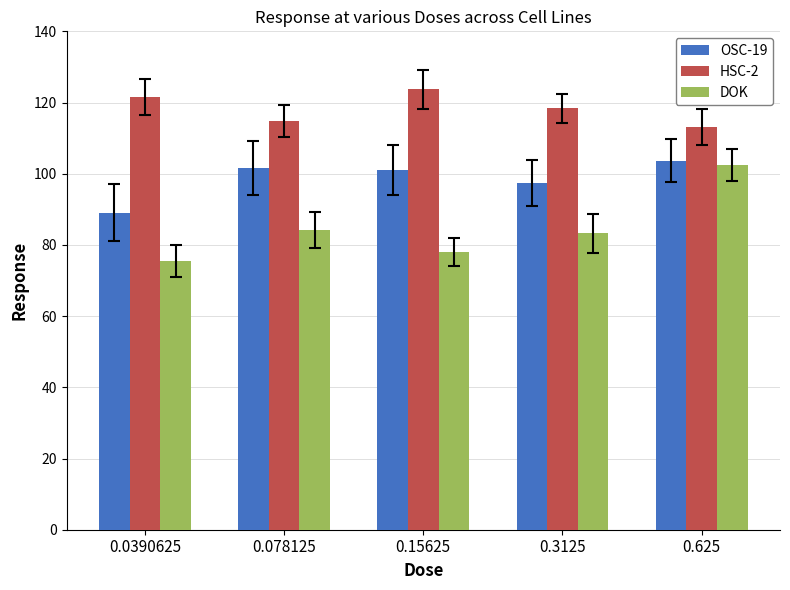

True or false: DOK has a value of 124.7 at 0.078125.

False